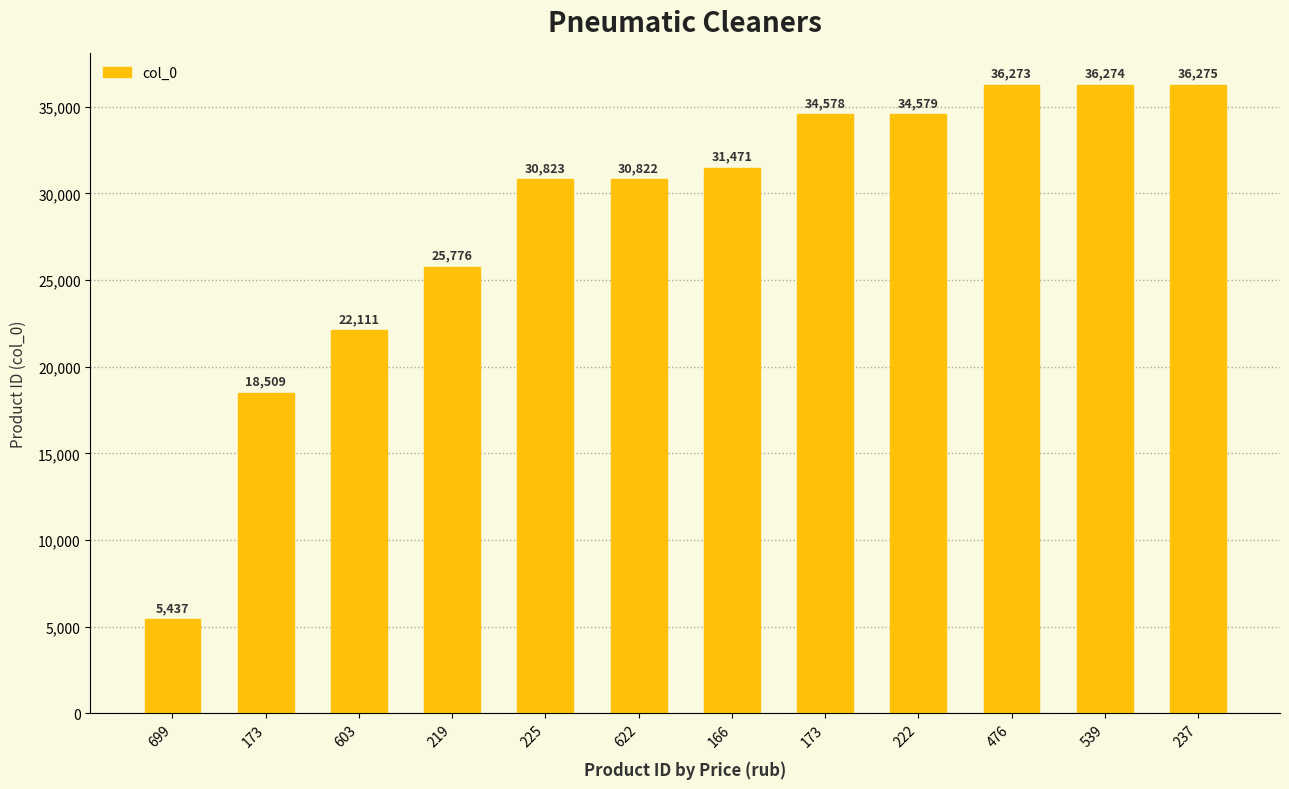

The value at 219 is 6852. True or false?

False